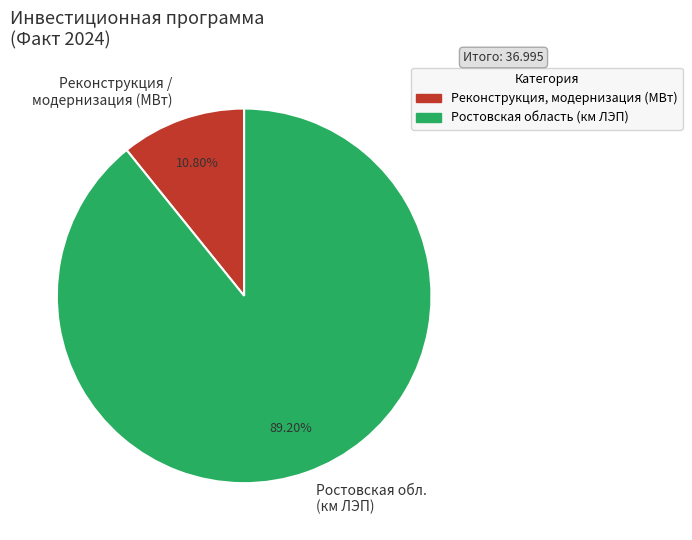

Combined, do Реконструкция / модернизация (МВт) and Ростовская обл. (км ЛЭП) account for over 50%?

Yes